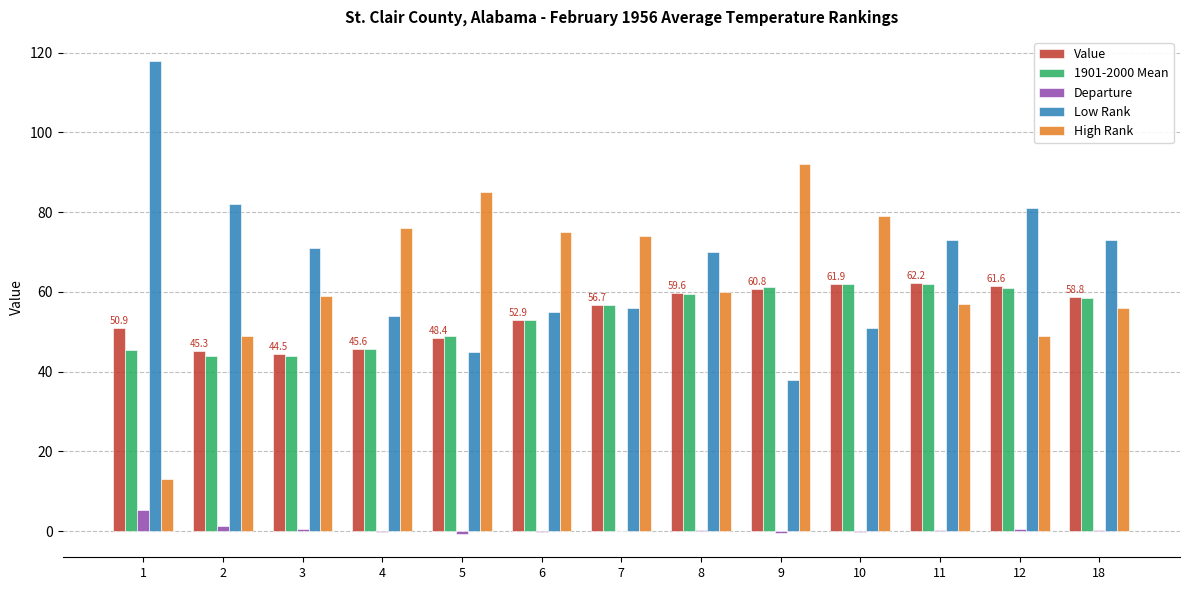

Which category has the highest value in the High Rank series?

9